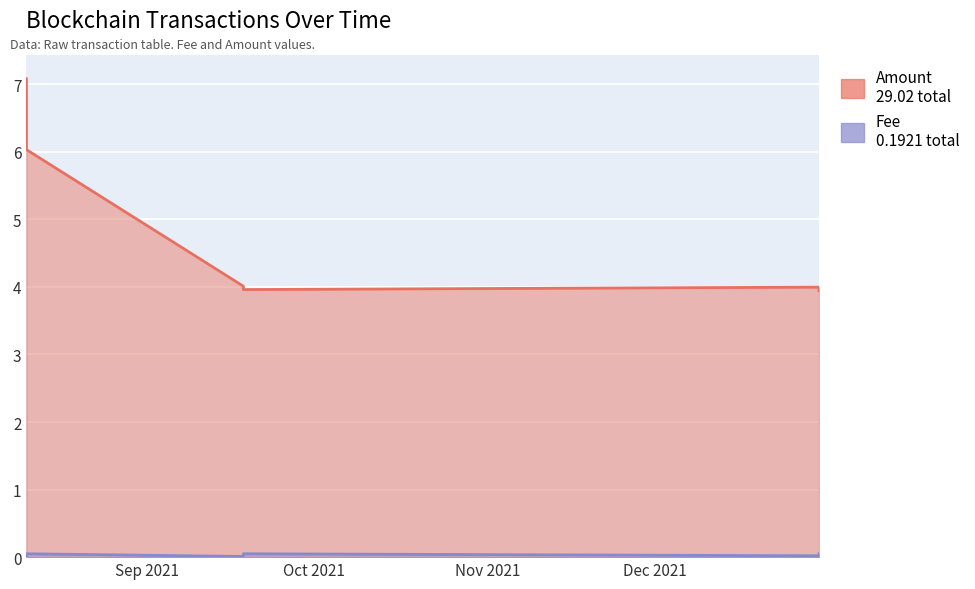

Reading left to right, what are all the values shown in this chart?

Amount: 2021-08-10 09:21:00=7.1	2021-08-10 09:42:00=6.0	2021-09-18 06:30:00=4.0	2021-09-18 06:54:00=4.0	2021-12-30 09:51:00=4.0	2021-12-30 10:06:00=3.9
Fee: 2021-08-10 09:21:00=0.0	2021-08-10 09:42:00=0.1	2021-09-18 06:30:00=0.0	2021-09-18 06:54:00=0.1	2021-12-30 09:51:00=0.0	2021-12-30 10:06:00=0.1